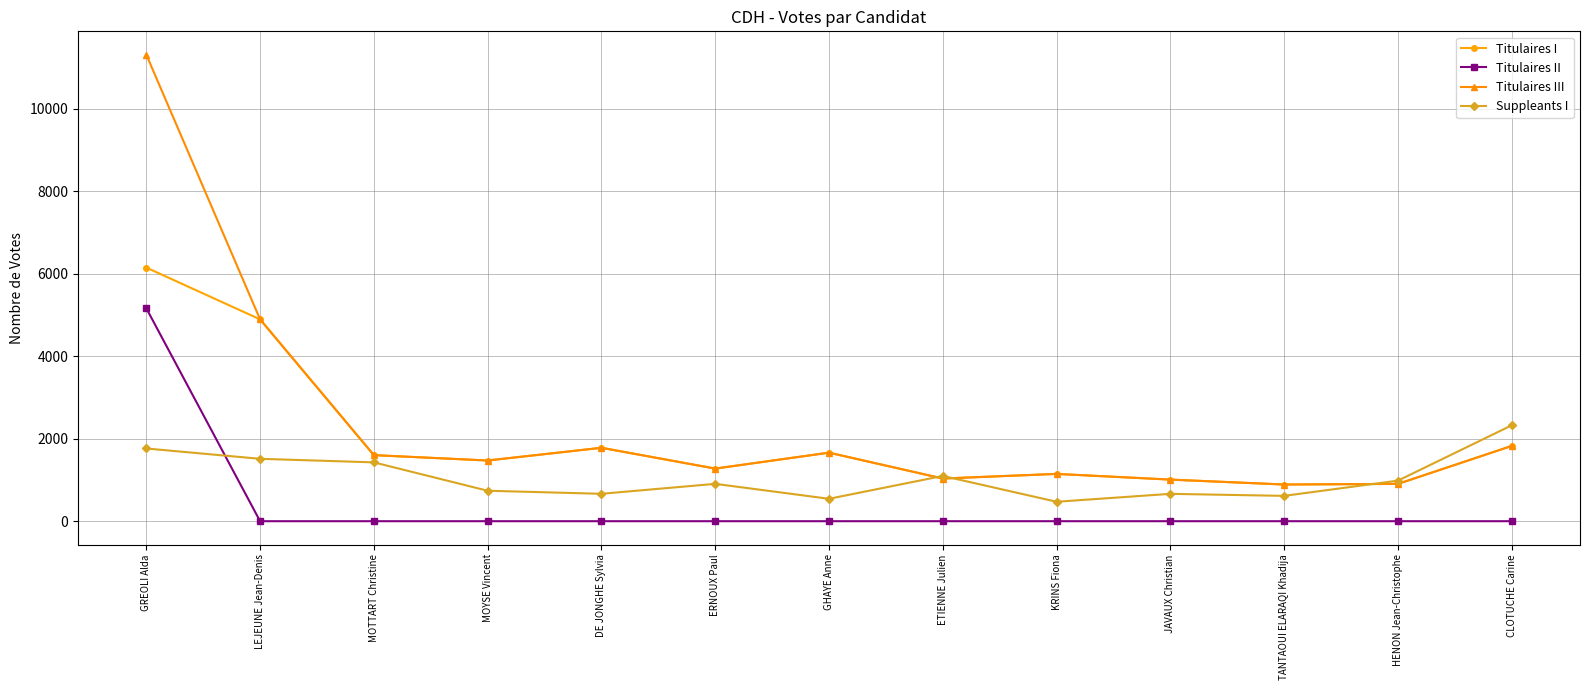

List the series in order of their peak value, highest first.

Titulaires III, Titulaires I, Titulaires II, Suppleants I